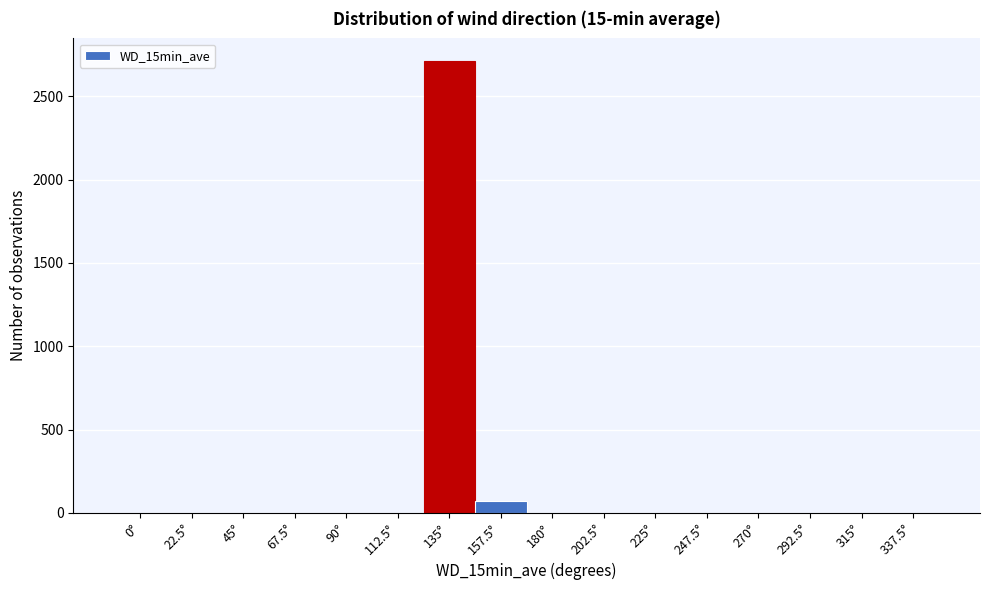

Reading right to left, list all the values displayed in this chart.

337.5°=0	315°=0	292.5°=0	270°=0	247.5°=0	225°=0	202.5°=0	180°=0	157.5°=70	135°=2712	112.5°=0	90°=0	67.5°=0	45°=0	22.5°=0	0°=0